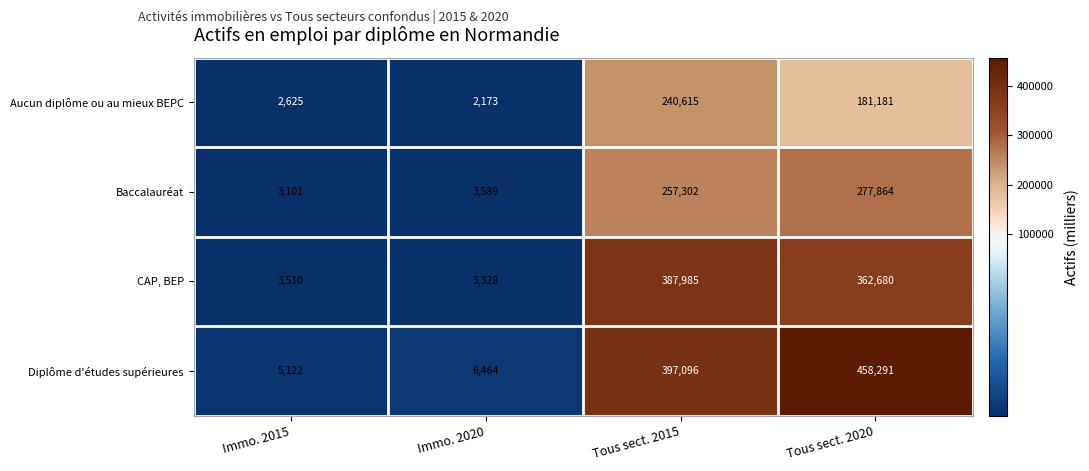

Rank the series by their maximum value, from highest to lowest.

Diplôme d'études supérieures, CAP, BEP, Baccalauréat, Aucun diplôme ou au mieux BEPC